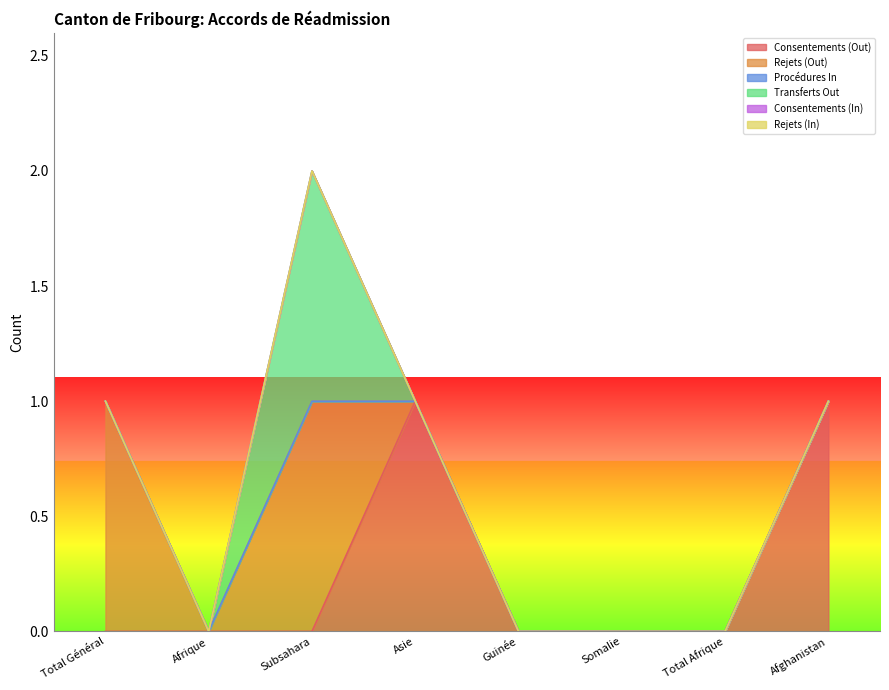

Reading left to right, extract all data points from this chart.

Consentements (Out): 0	0	0	1	0	0	0	1
Rejets (Out): 1	0	1	0	0	0	0	0
Procédures In: 0	0	0	0	0	0	0	0
Transferts Out: 0	0	1	0	0	0	0	0
Consentements (In): 0	0	0	0	0	0	0	0
Rejets (In): 0	0	0	0	0	0	0	0